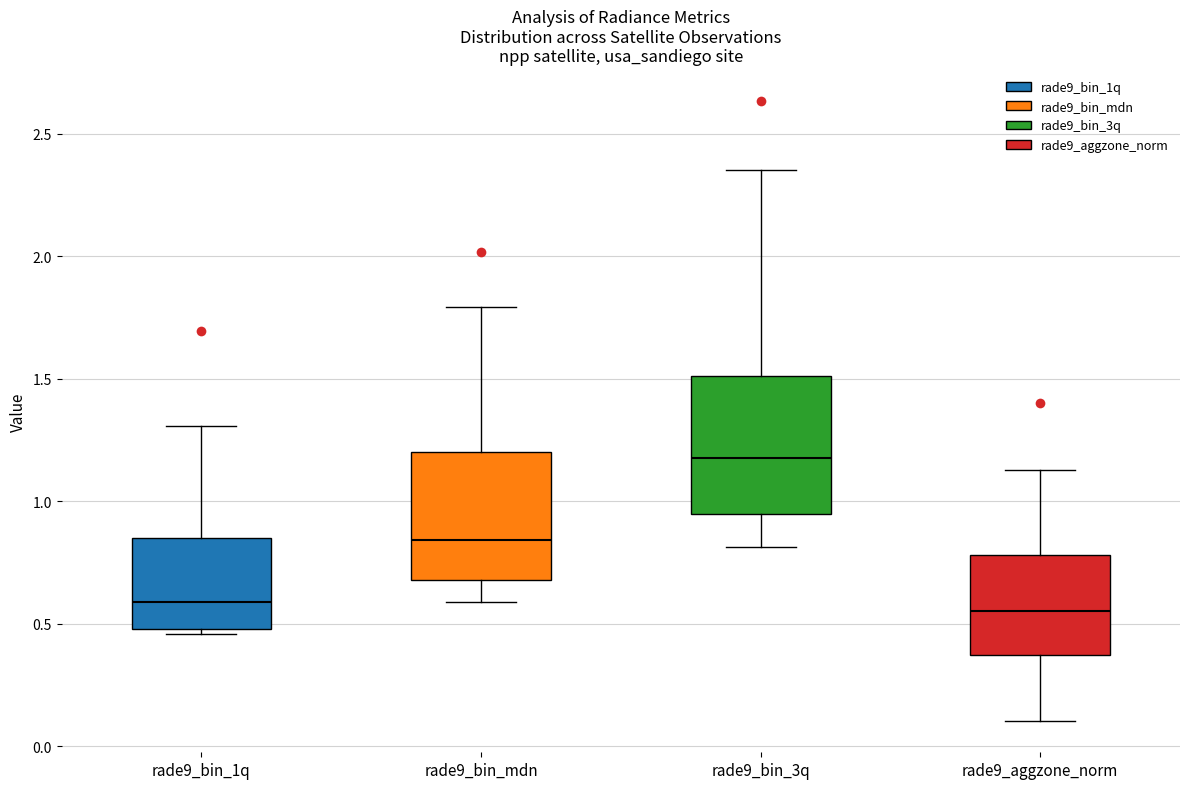

Reading left to right, transcribe this box plot: for each box, give where its median line is, the range the box spans, and where its two whiskers end, as read against the y-axis. The values are not printed on the chart, so give them approximately, as read against the axis.

rade9_bin_1q: median 0.60, box 0.50 to 0.85, whiskers 0.45 to 1.30
rade9_bin_mdn: median 0.85, box 0.70 to 1.20, whiskers 0.60 to 1.80
rade9_bin_3q: median 1.20, box 0.95 to 1.50, whiskers 0.80 to 2.35
rade9_aggzone_norm: median 0.55, box 0.35 to 0.80, whiskers 0.10 to 1.15